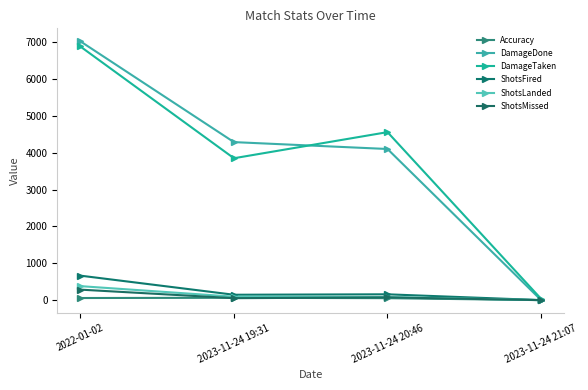

What is the difference between the maximum and second lowest values in the ShotsFired series?

519.0